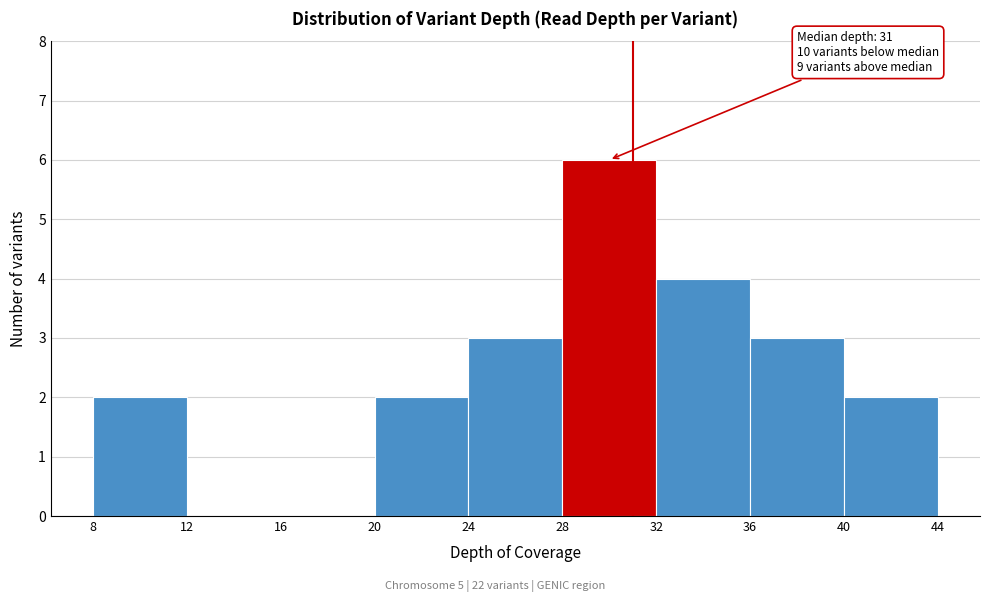

Which range on the x-axis has the tallest bar?

28 to 32